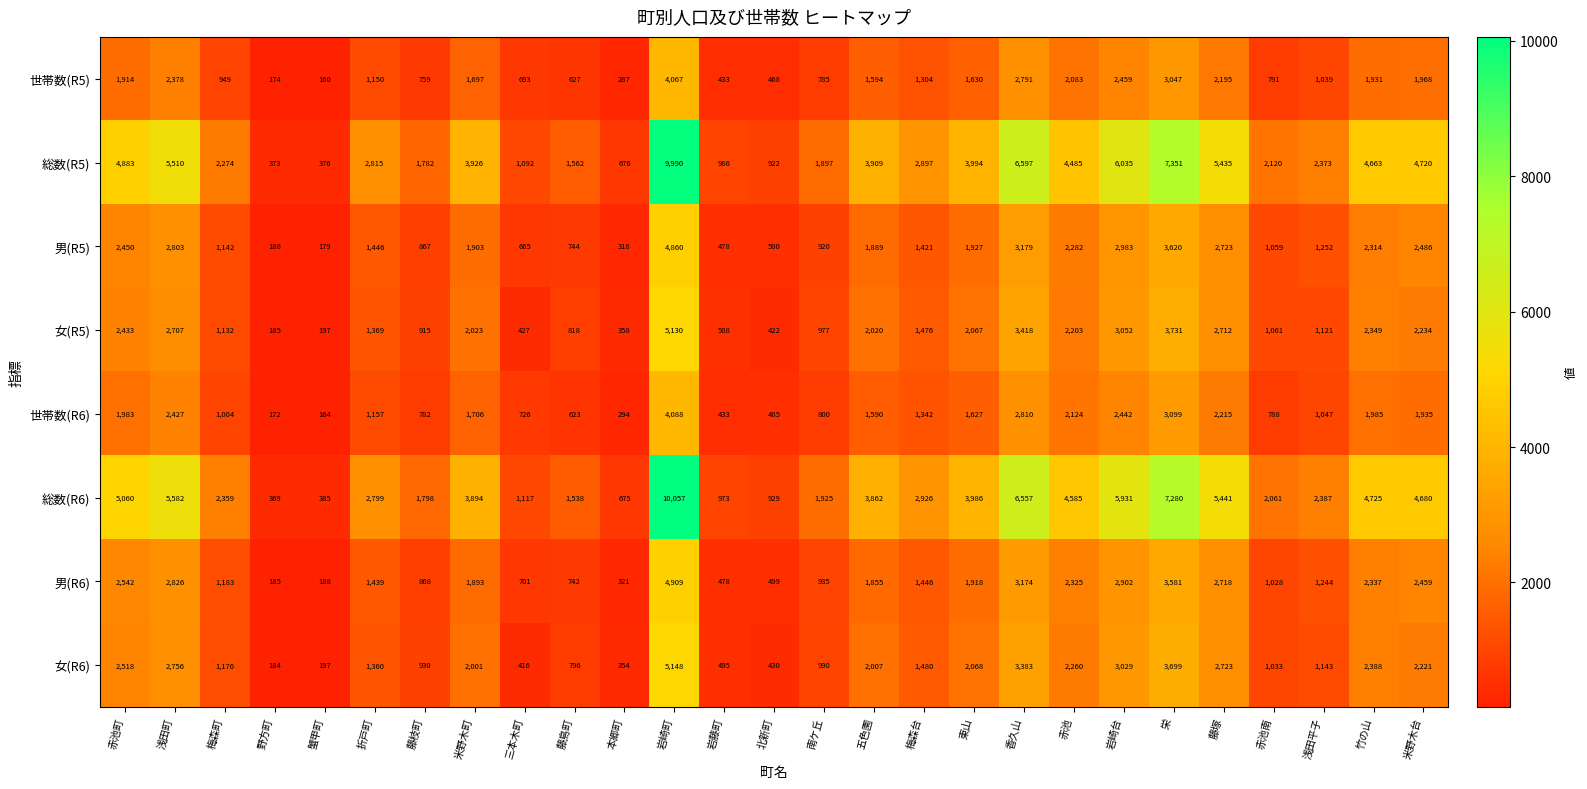

Between 梅森台 and 岩崎台, which series saw the biggest shift?

総数(R5)